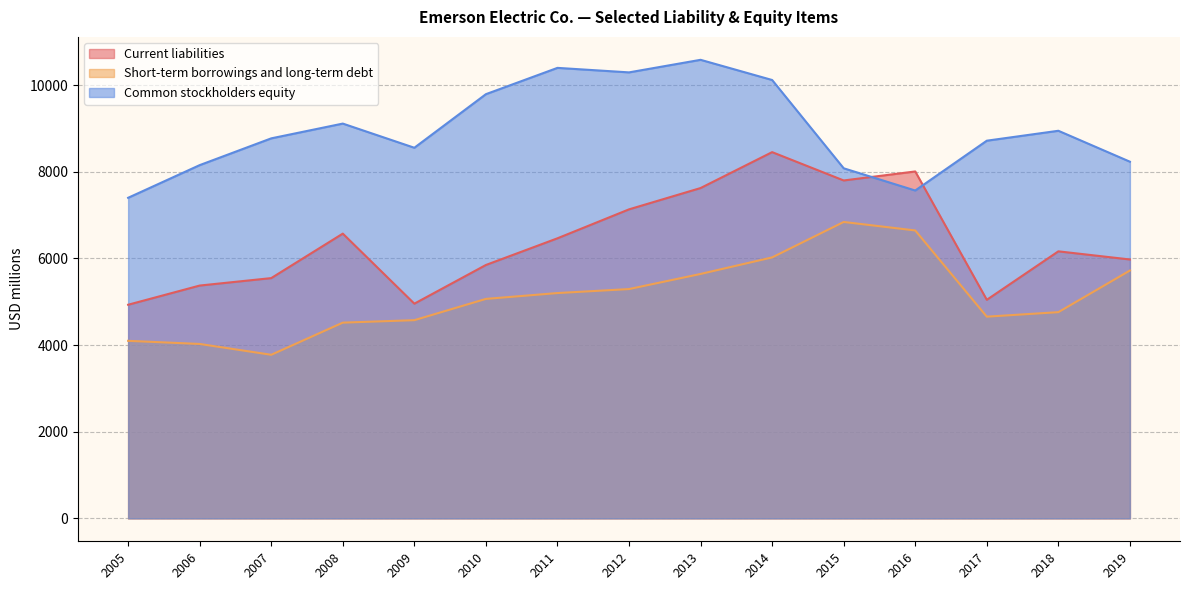

Which series has the largest total across all categories?

Common stockholders equity